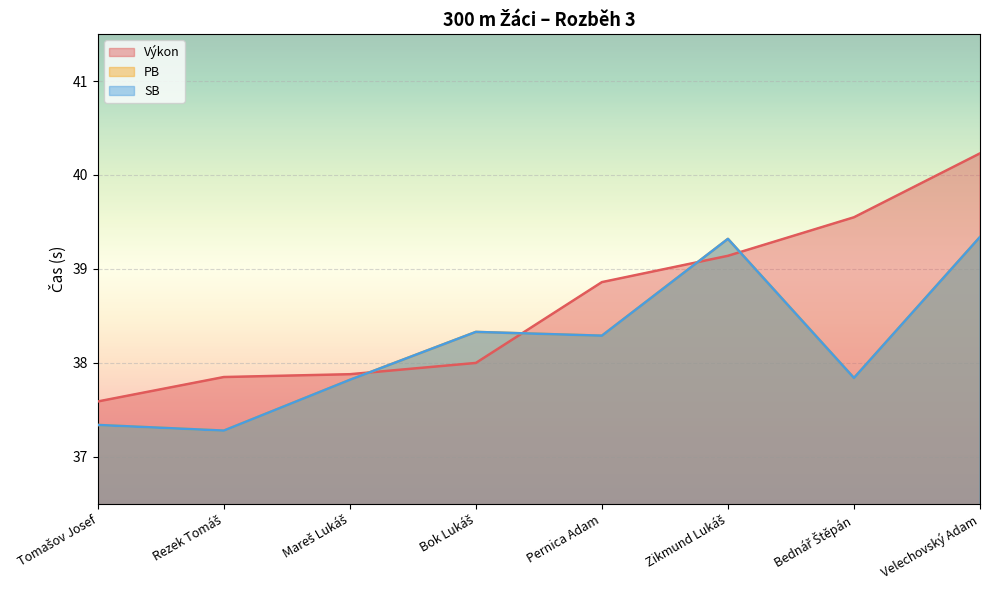

In SB, how many points are lower than both neighbors (excluding endpoints)?

3